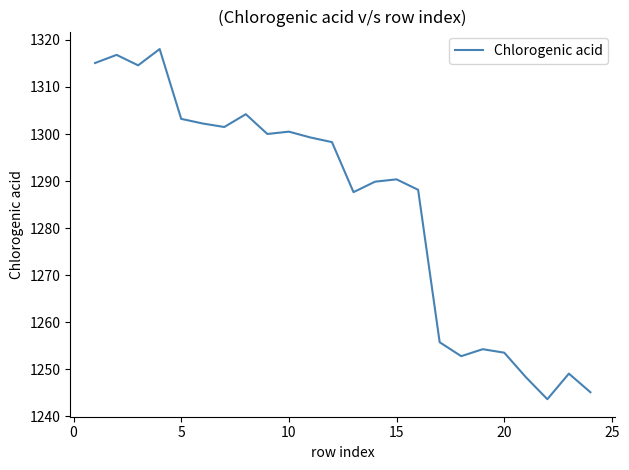

What is the difference between the maximum and minimum values?

74.4